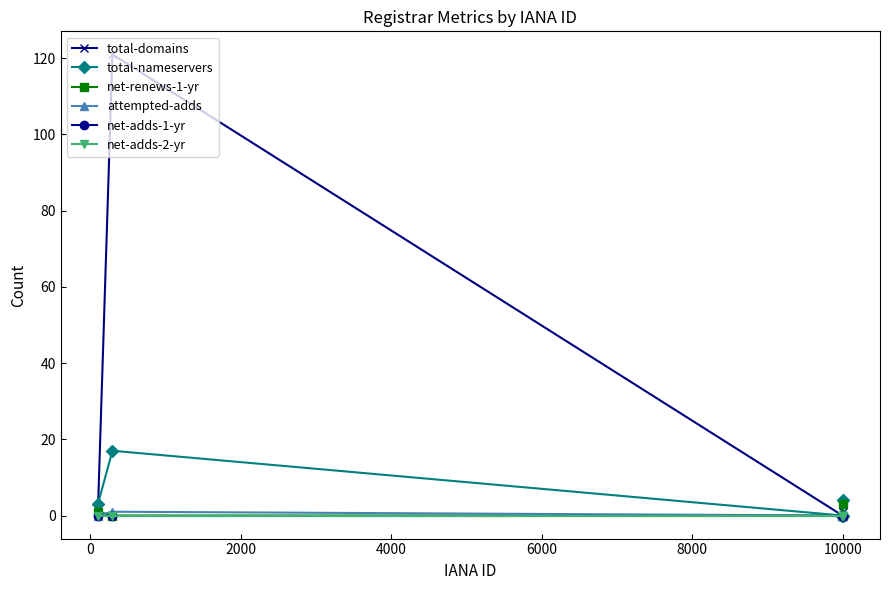

Does the chart have visible grid lines?

No